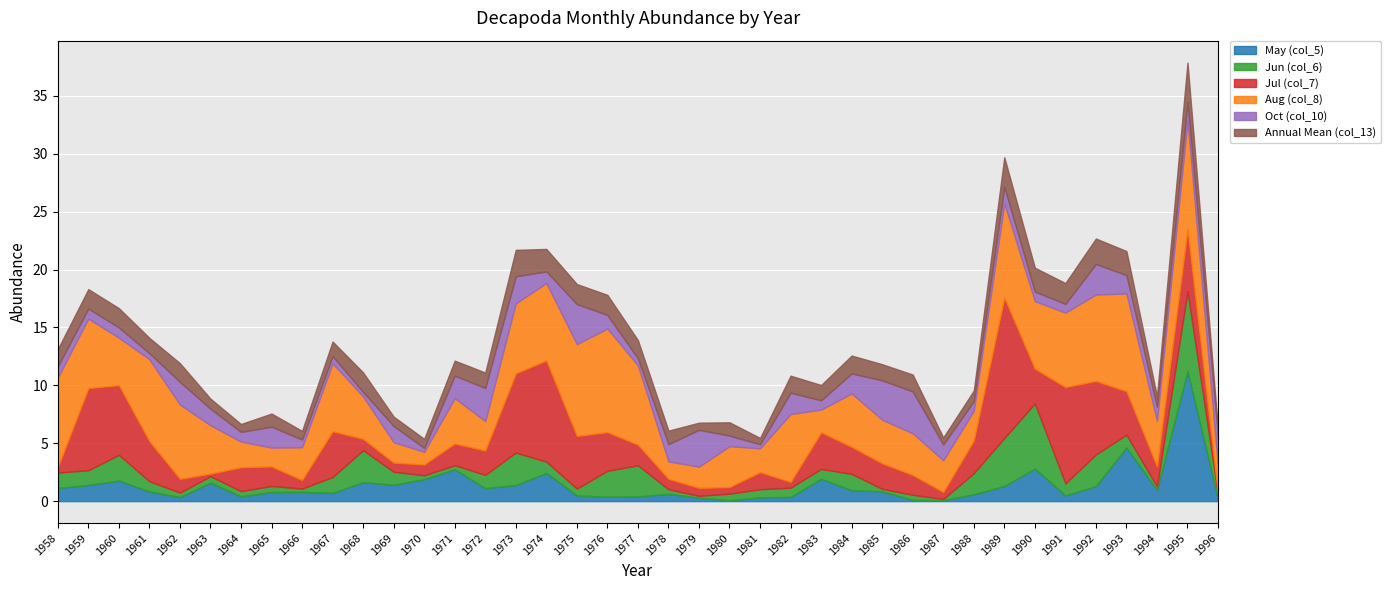

What is the approximate value of Jun (col_6) at 1980?

0.6